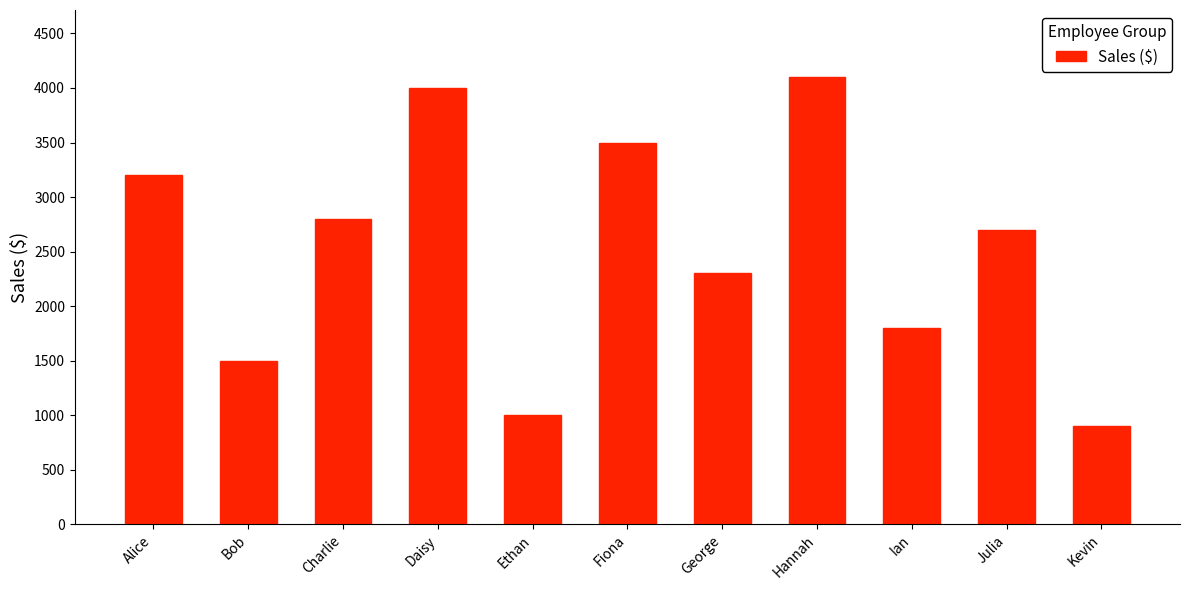

What is the maximum value shown in the chart?

4100